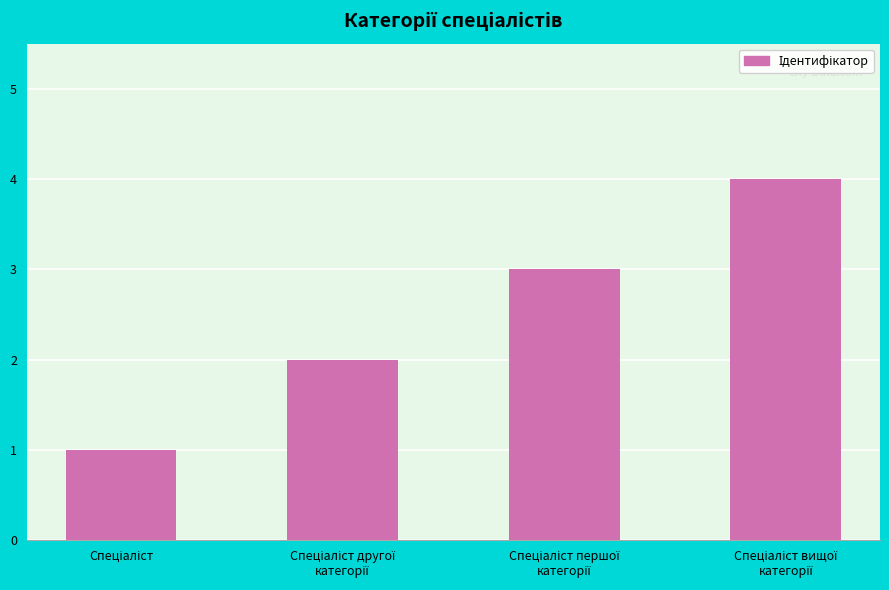

What is the maximum value shown in the chart?

4